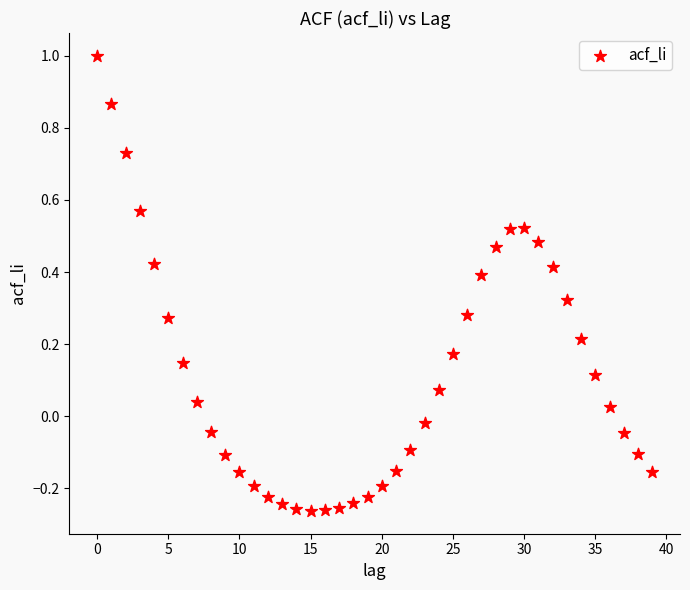

What is the range of Y values (max minus min)?

1.3